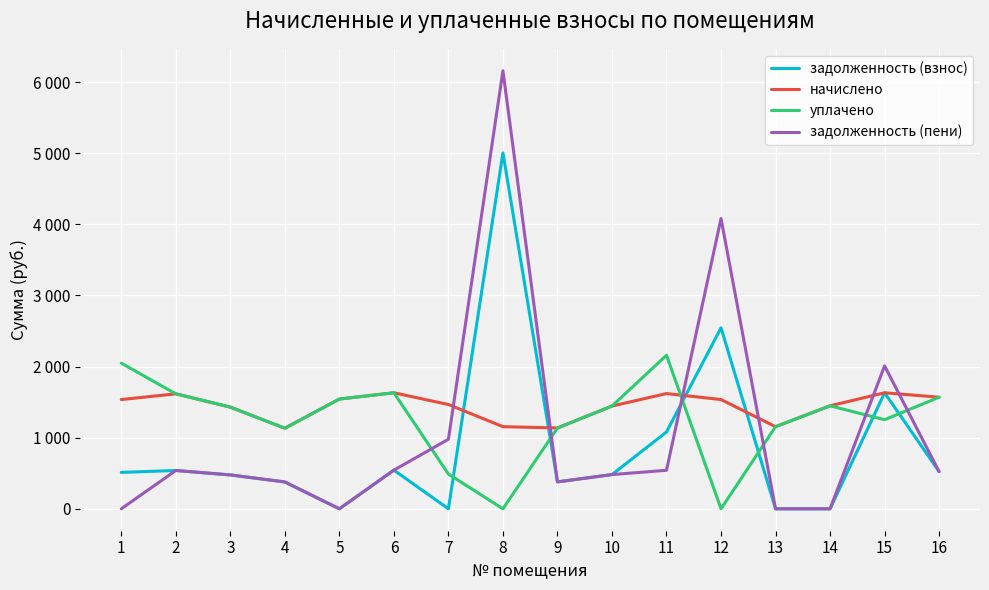

Is it true that начислено equals 903.6 at 14?

False